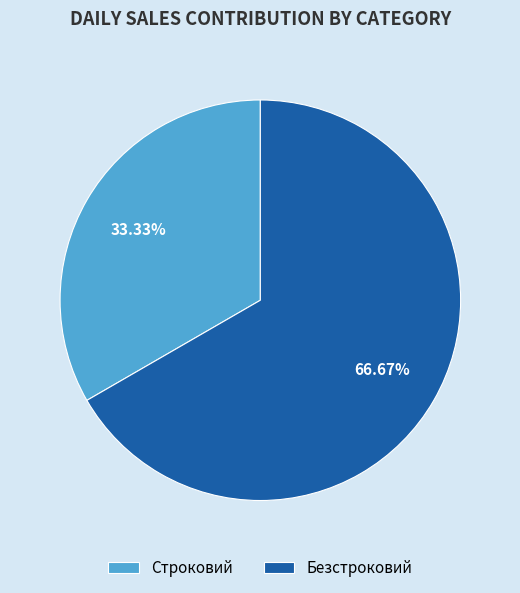

What is the largest slice in the pie chart?

Безстроковий